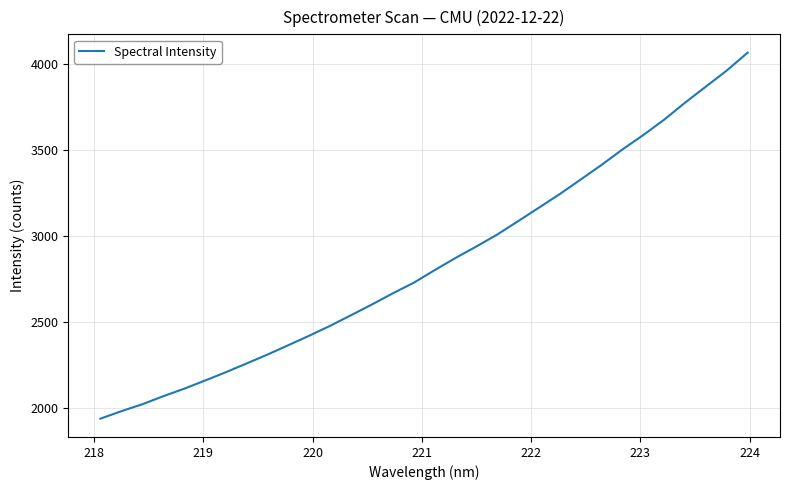

What is the difference between the maximum and minimum values?

2128.9